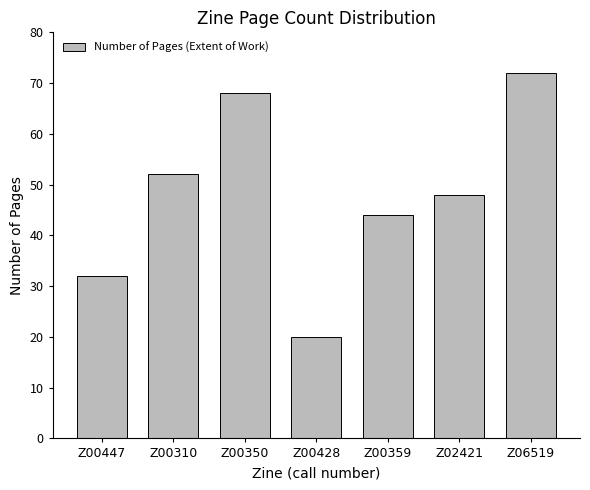

Count the number of categories in the chart.

7